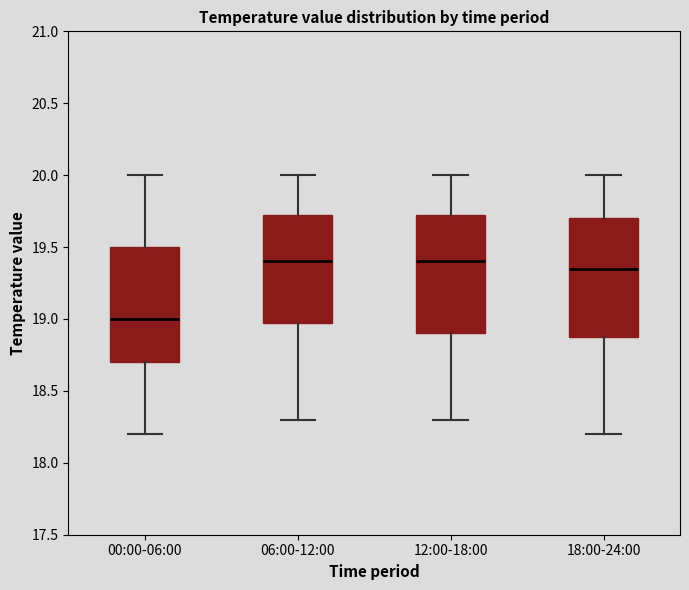

Which box's median line is the lowest?

00:00-06:00